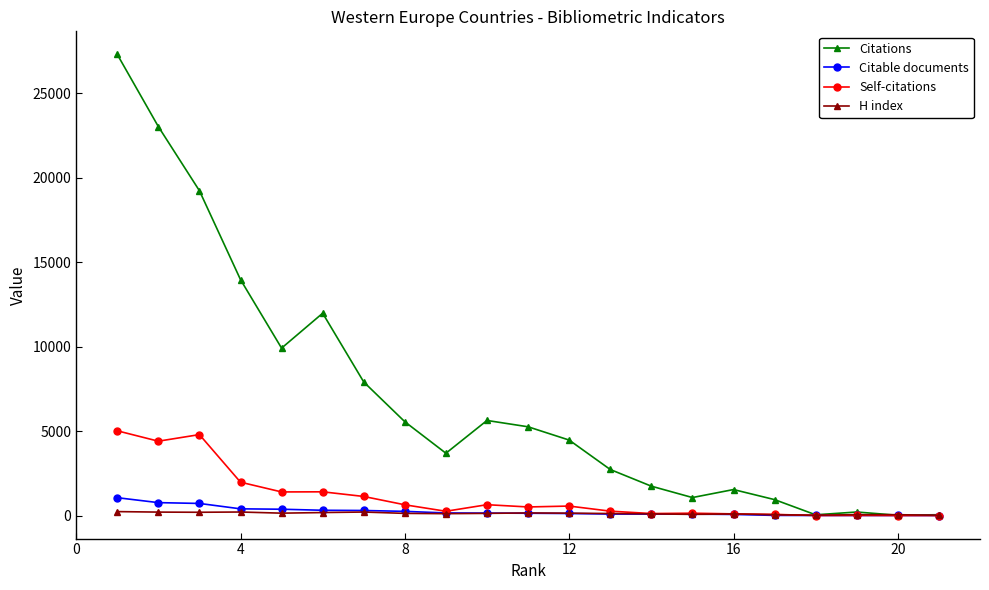

What is the maximum value shown in the chart?

27289